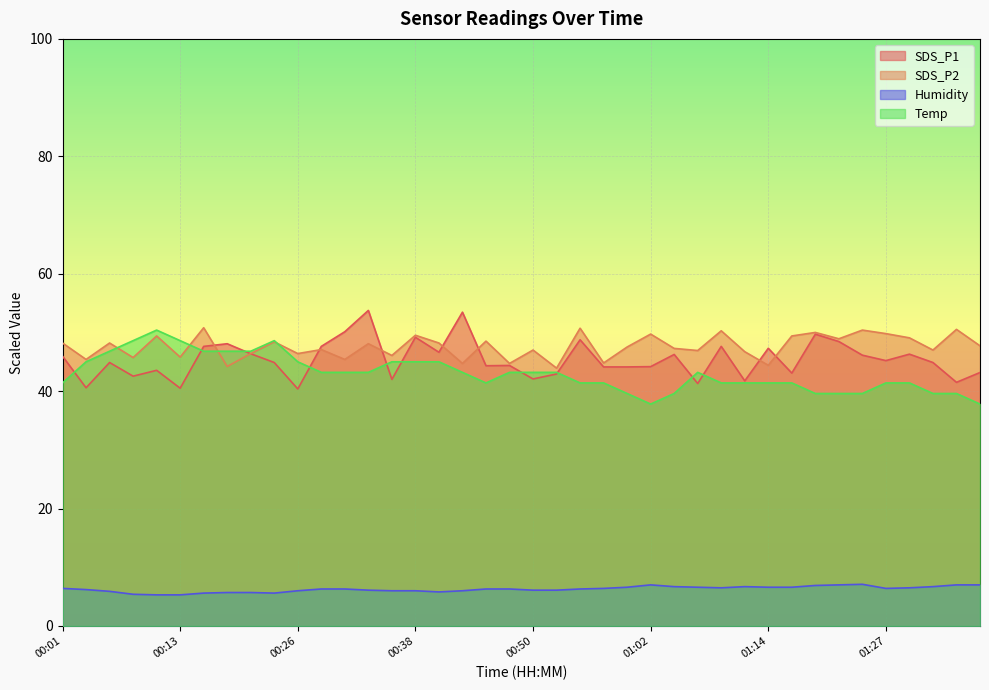

What is the minimum value shown in the chart?

5.3